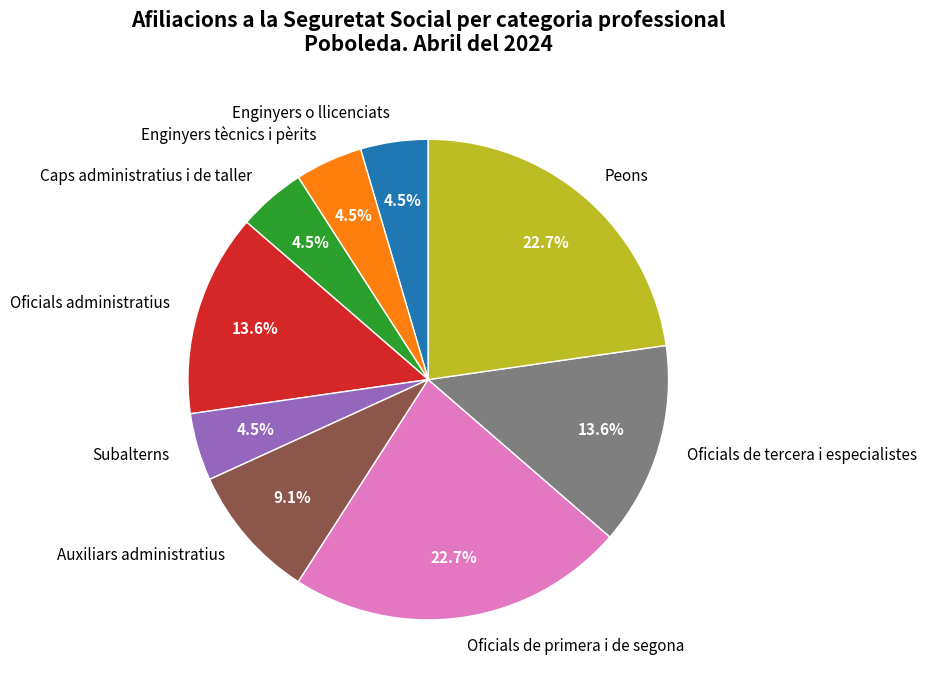

To the nearest percent, what is the difference between the Oficials administratius and Caps administratius i de taller slice percentages?

9%